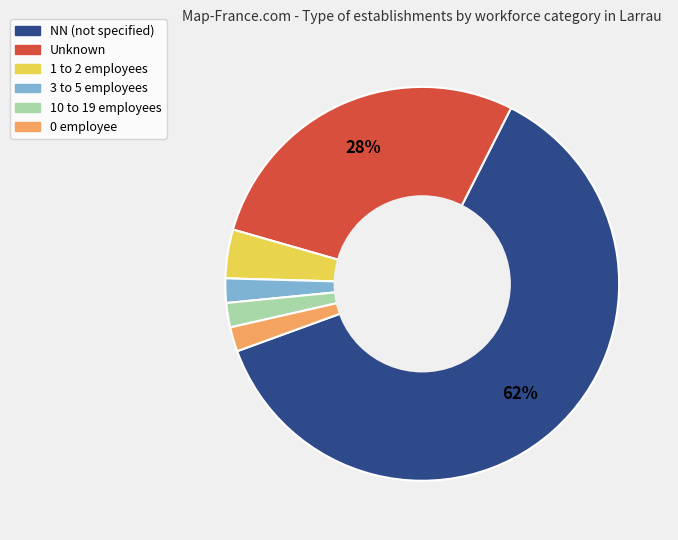

The 3 to 5 employees slice represents 2% of the pie. True or false?

True